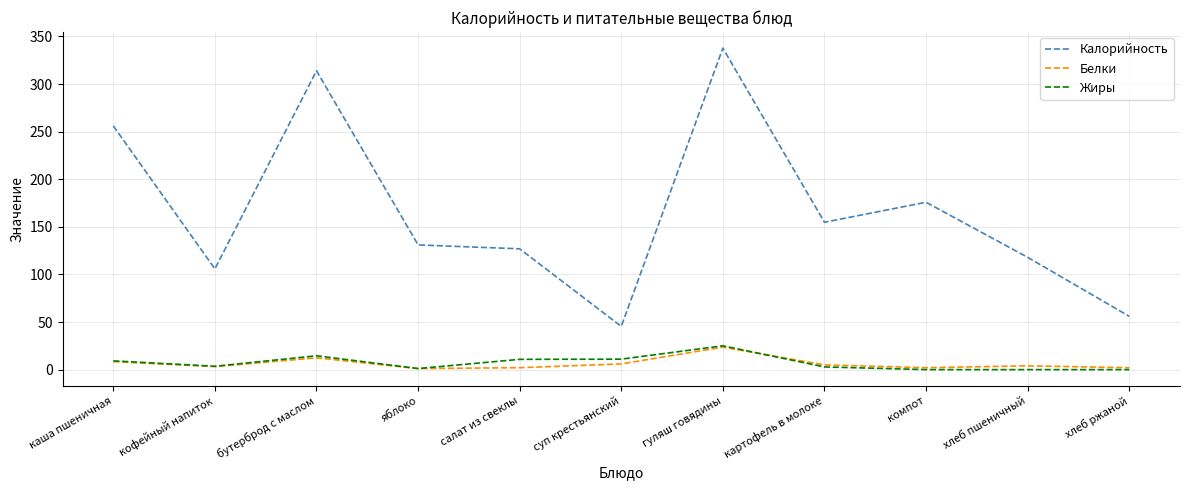

Between компот and хлеб пшеничный, which series saw the biggest shift?

Калорийность